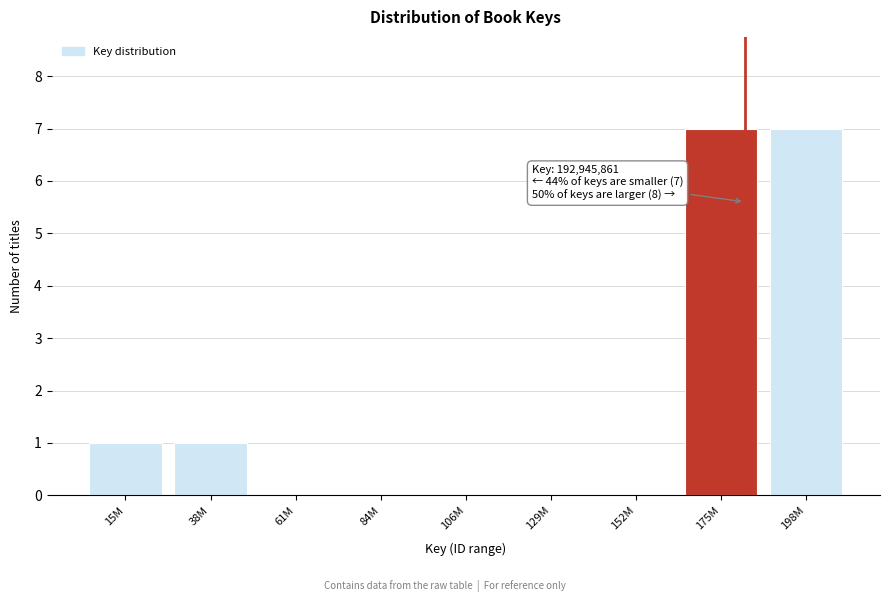

Reading left to right, list all the values displayed in this chart.

15M=1	38M=1	61M=0	84M=0	106M=0	129M=0	152M=0	175M=7	198M=7